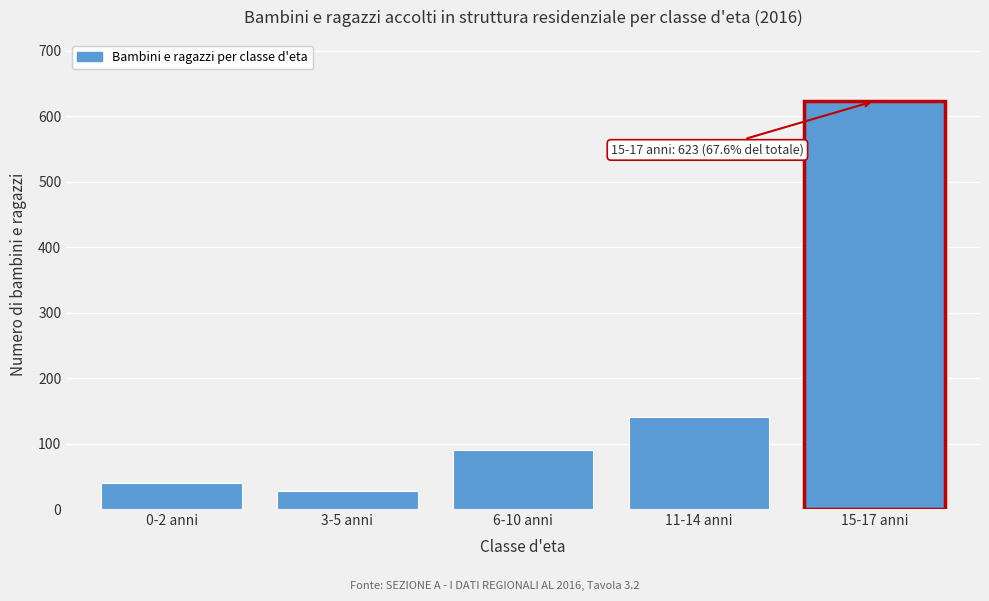

Reading left to right, extract all data points from this chart.

0-2 anni=40	3-5 anni=28	6-10 anni=90	11-14 anni=140	15-17 anni=623